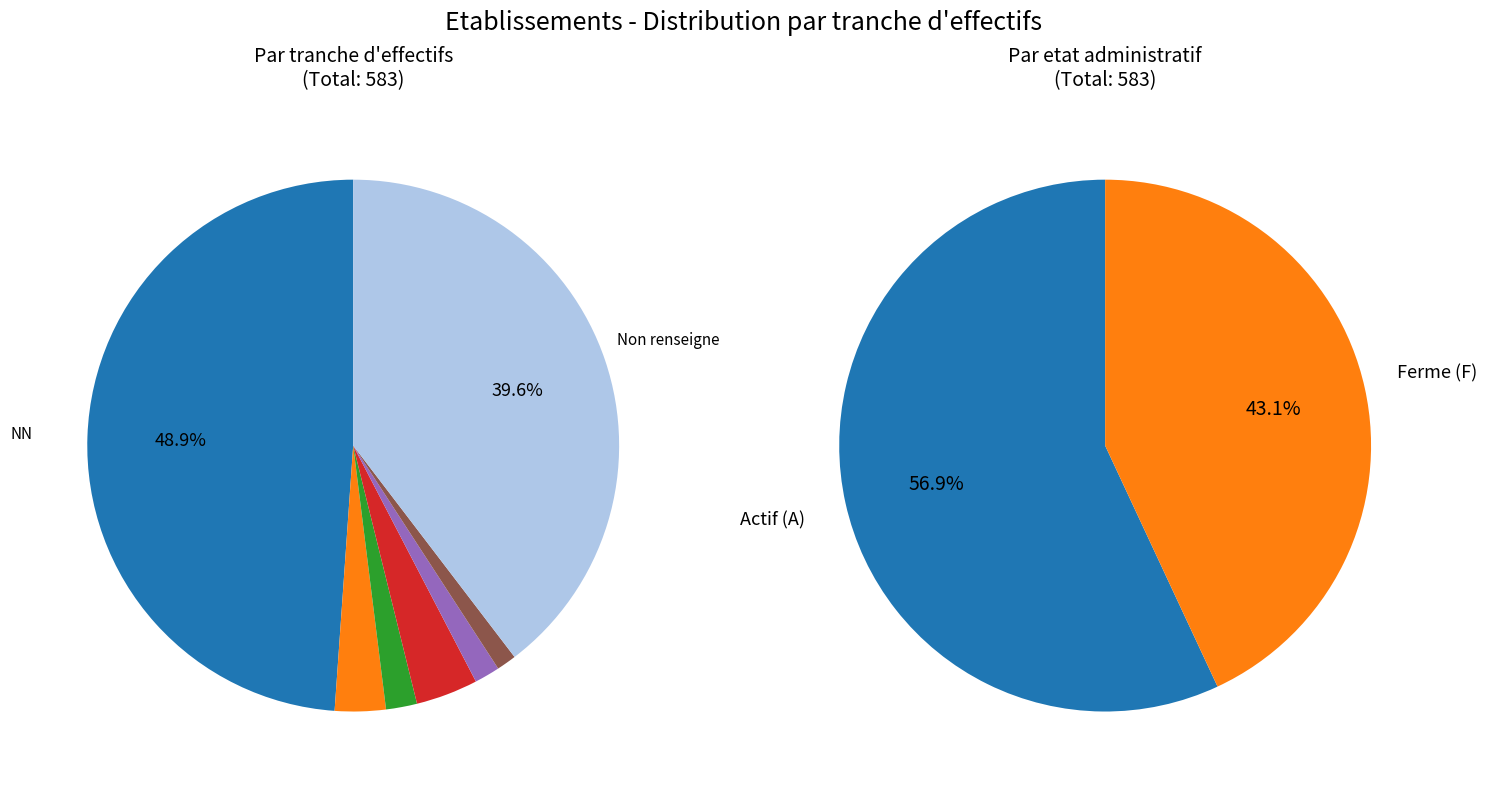

How many segments does this pie chart have?

7